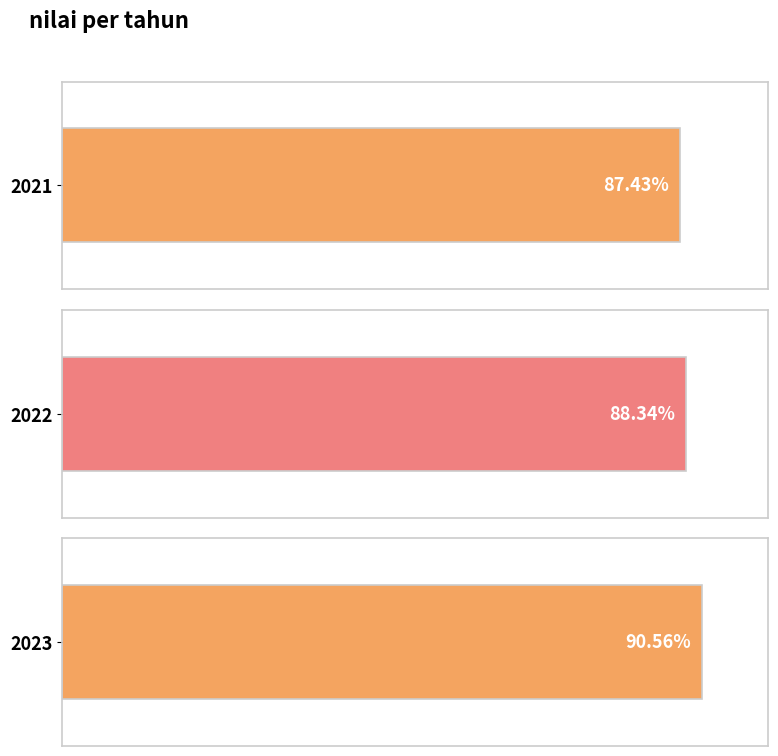

The value at 2023 is 90.6. True or false?

True